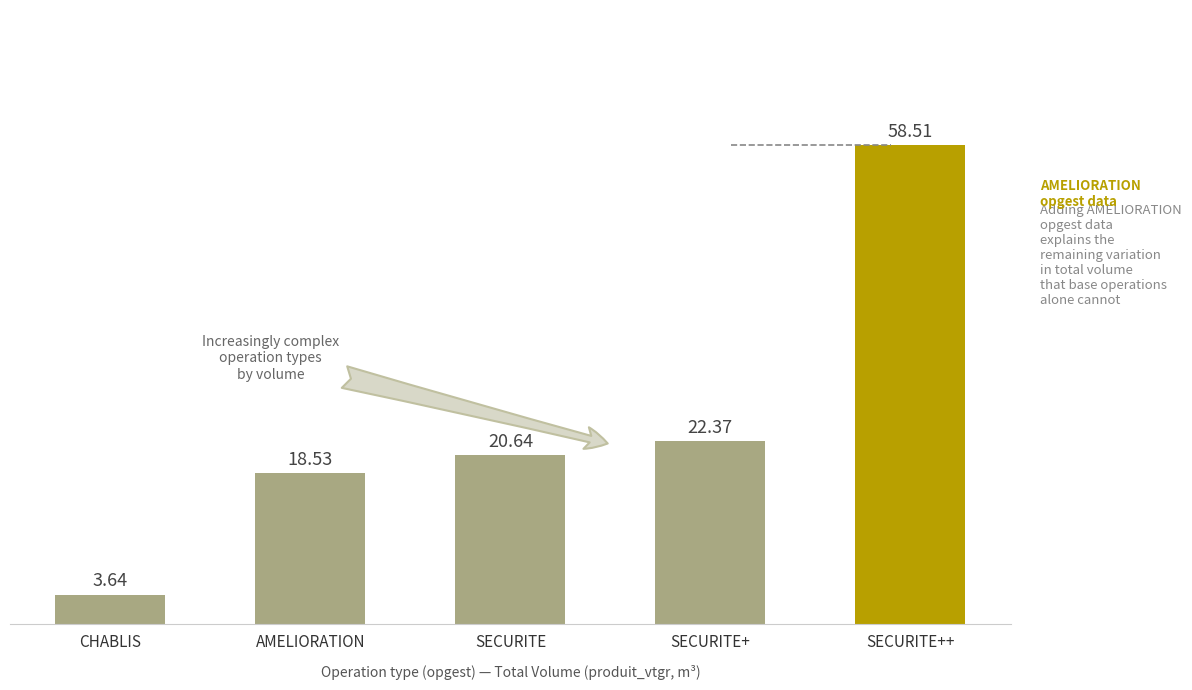

At which category does the chart reach its peak across all series?

SECURITE++